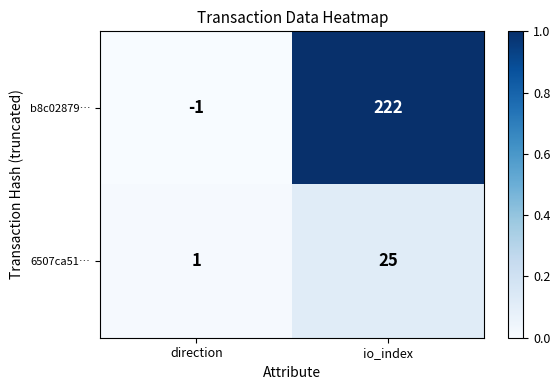

What is the spread (max minus min) of values at io_index?

197